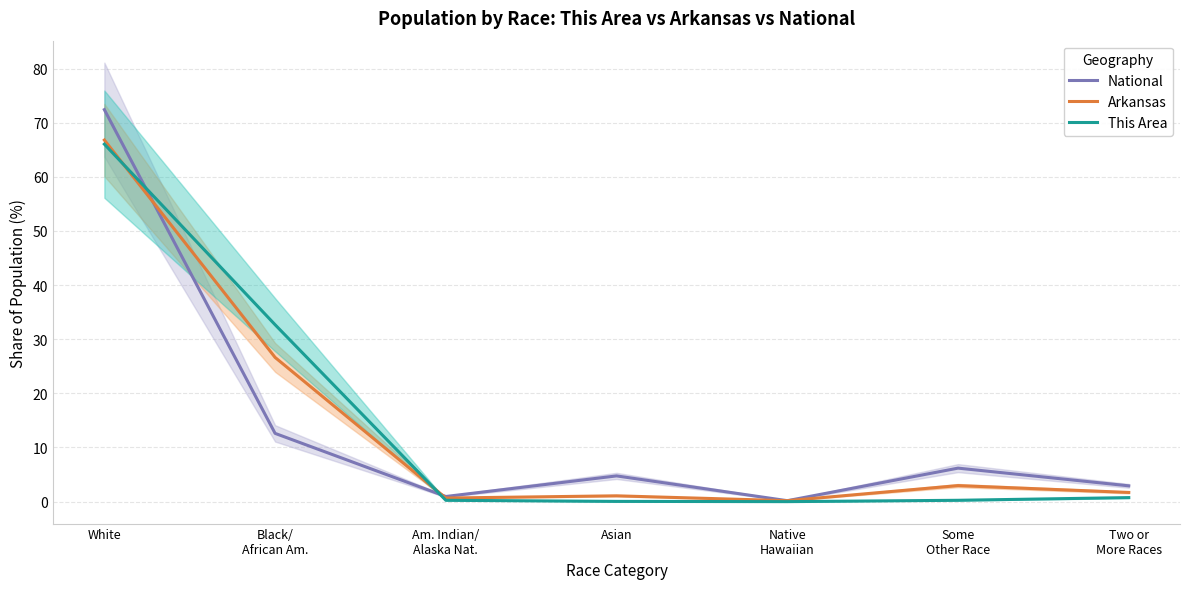

How many interior local peaks does the National series have?

2